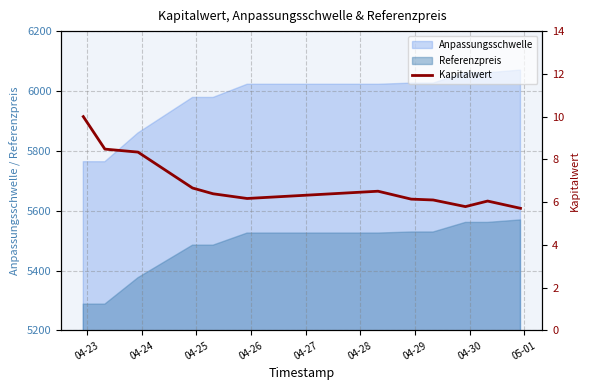

True or false: Anpassungsschwelle and Referenzpreis cross at least once.

False